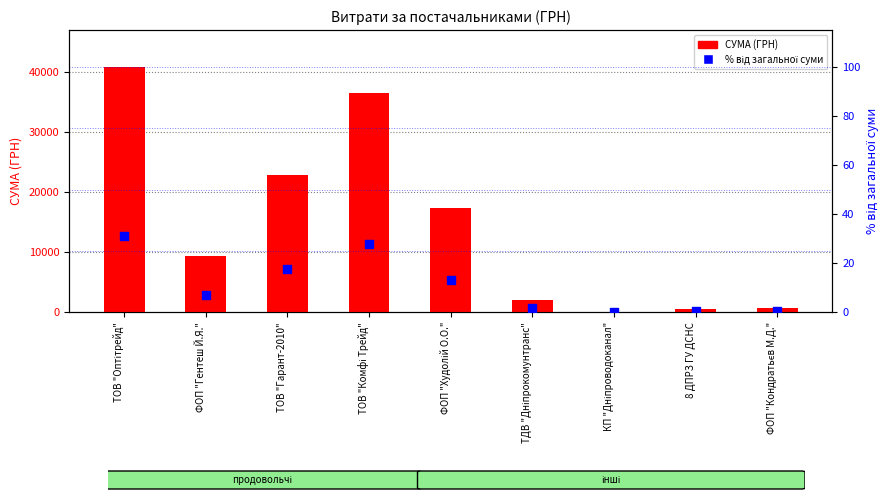

At how many categories does at least one series exceed 5395?

5